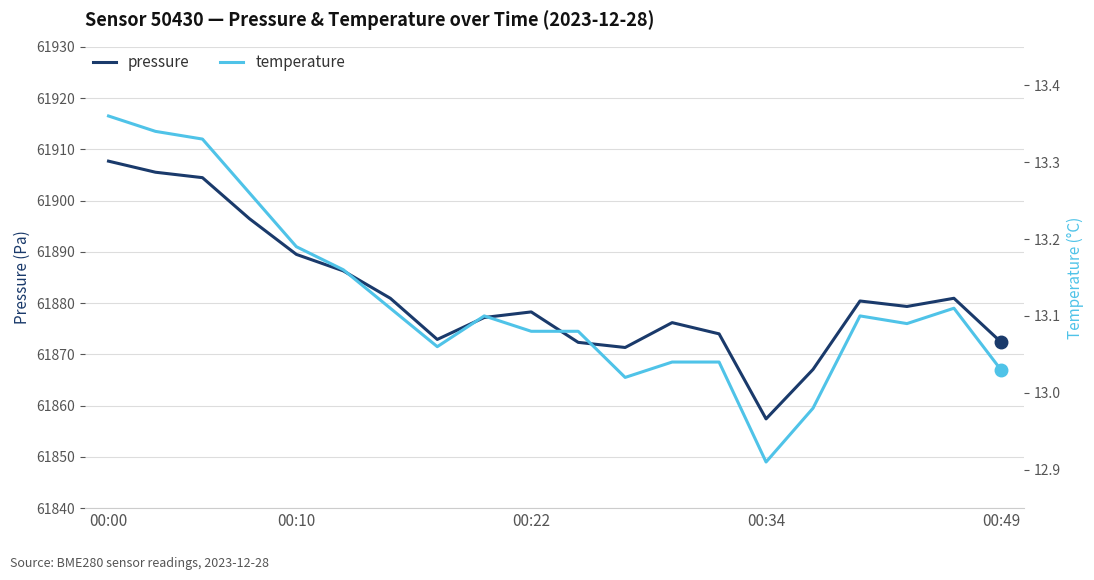

At 6, list the series in order from smallest to largest.

temperature, pressure